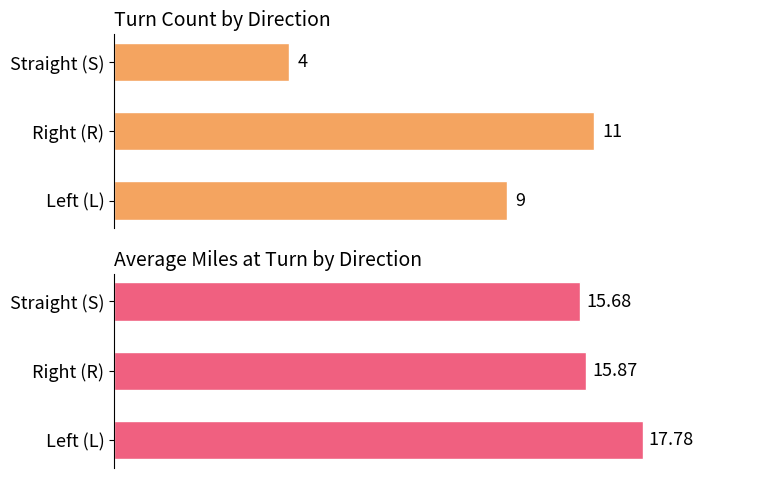

What is the sum of the Turn Count values at Straight (S) and Right (R)?

15.0